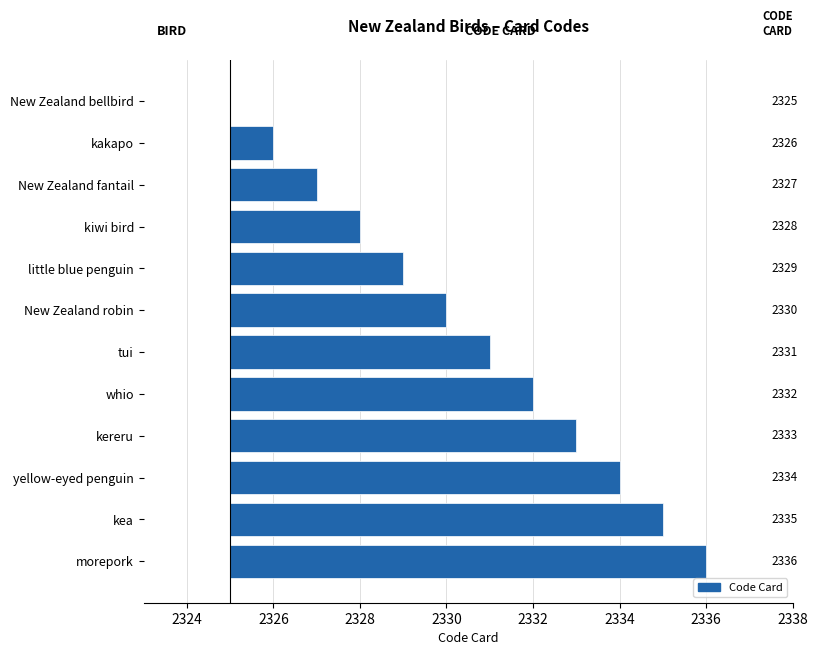

What is the average value?

6